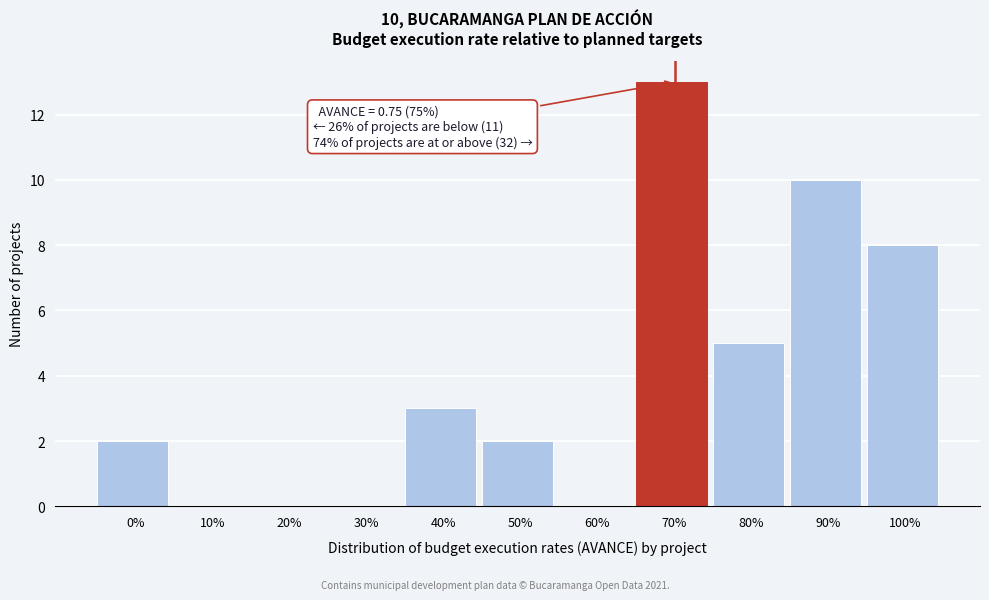

True or false: the data shows 0 at 30%.

True